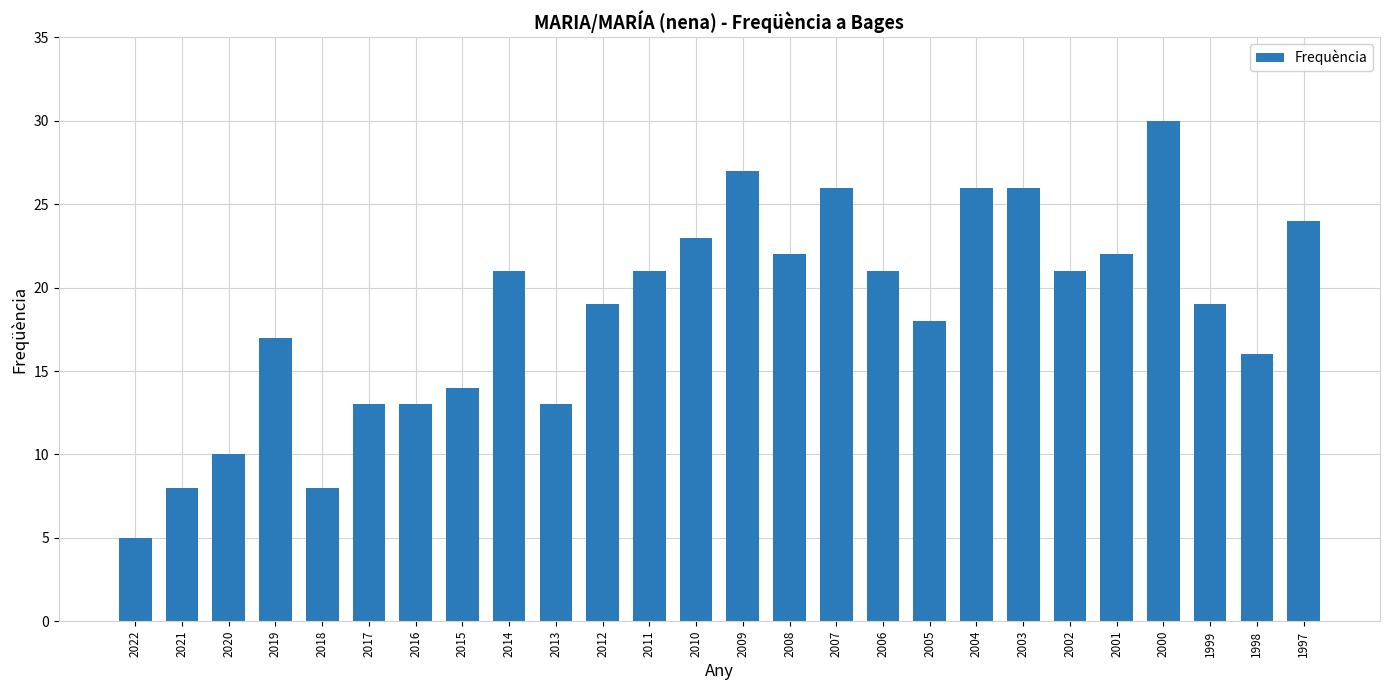

What is the value of the 23rd bar from the left?

30